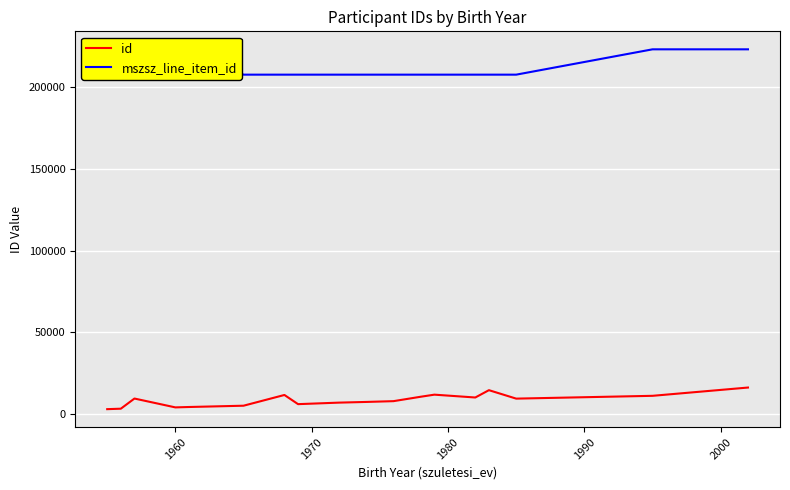

Reading left to right, list all the values displayed in this chart.

id: 3021.0	3306.0	9518.4	4102.0	4341.0	5130.0	11698.7	6087.0	7016.0	7437.0	7917.0	10619.0	11891.0	10155.5	14636.0	9466.0	11182.0	16242.0
mszsz_line_item_id: 223140.0	223141.0	213844.0	223140.3	223139.5	207646.5	207647.0	207646.5	207646.5	207646.5	207646.5	207647.0	207646.5	207647.0	207646.5	207646.5	223141.0	223141.0